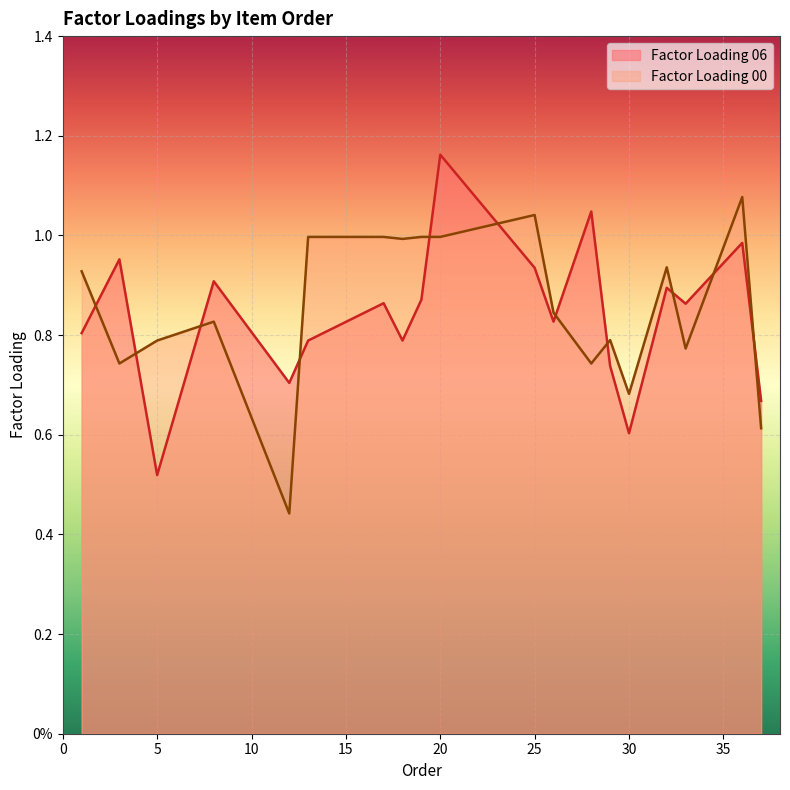

List the series in order of their peak value, highest first.

Factor Loading 06, Factor Loading 00